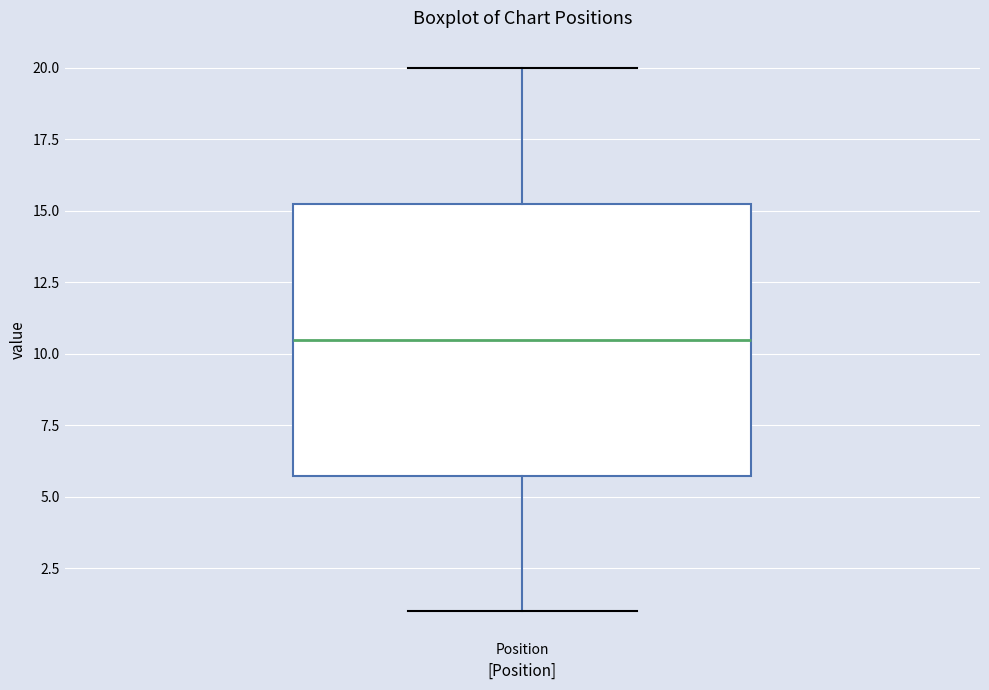

Transcribe this box plot: give where the median line is, the range the box spans, and where the two whiskers end, as read against the y-axis. The values are not printed on the chart, so give them approximately, as read against the axis.

median 10.5, box 6.0 to 15.5, whiskers 1.0 to 20.0